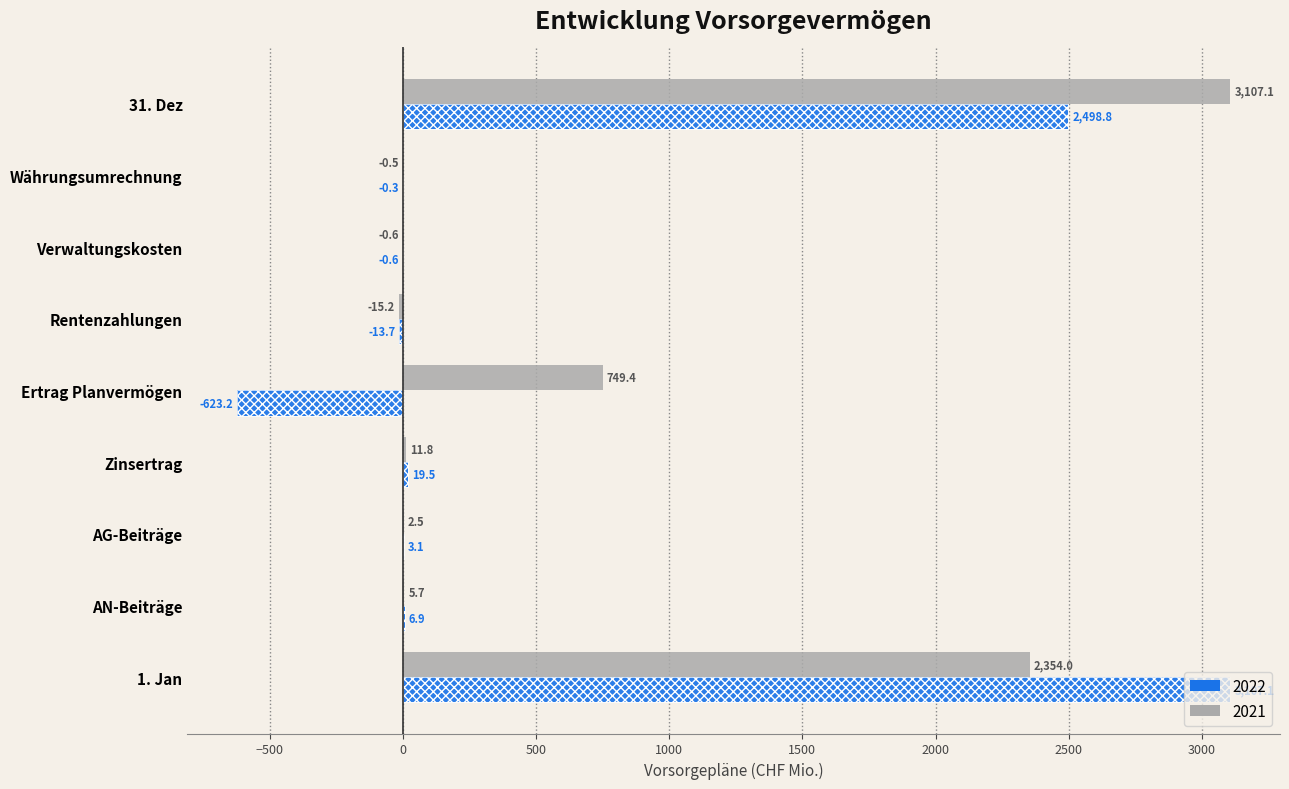

What is the spread (max minus min) of values at 31. Dez?

608.3